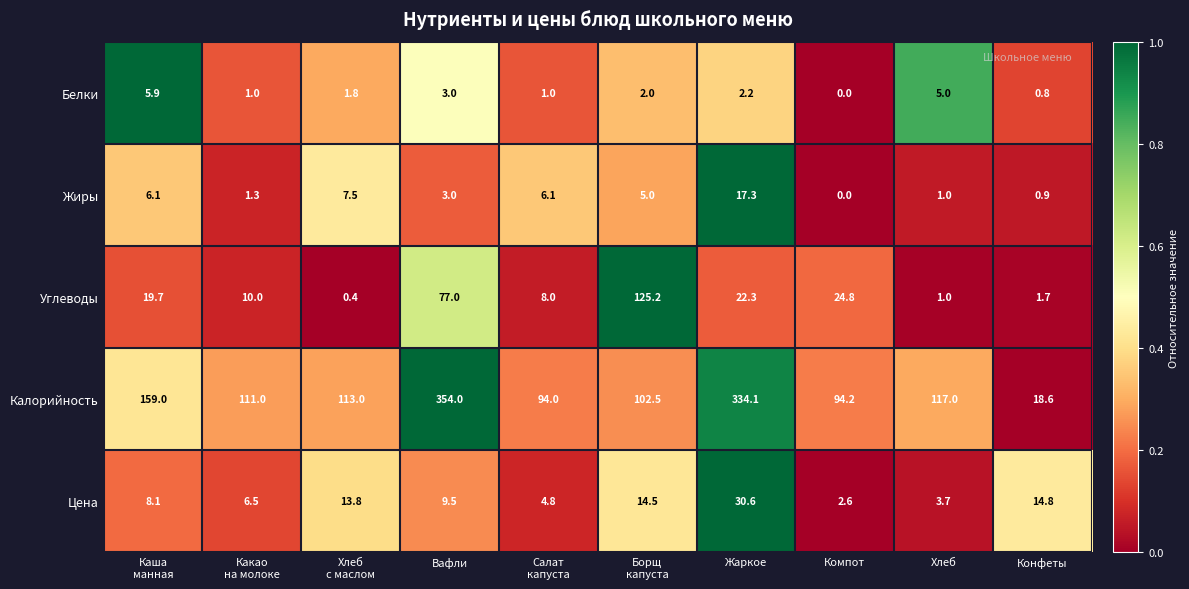

Is the value of Цена at Компот greater than the value of Углеводы at Конфеты?

Yes